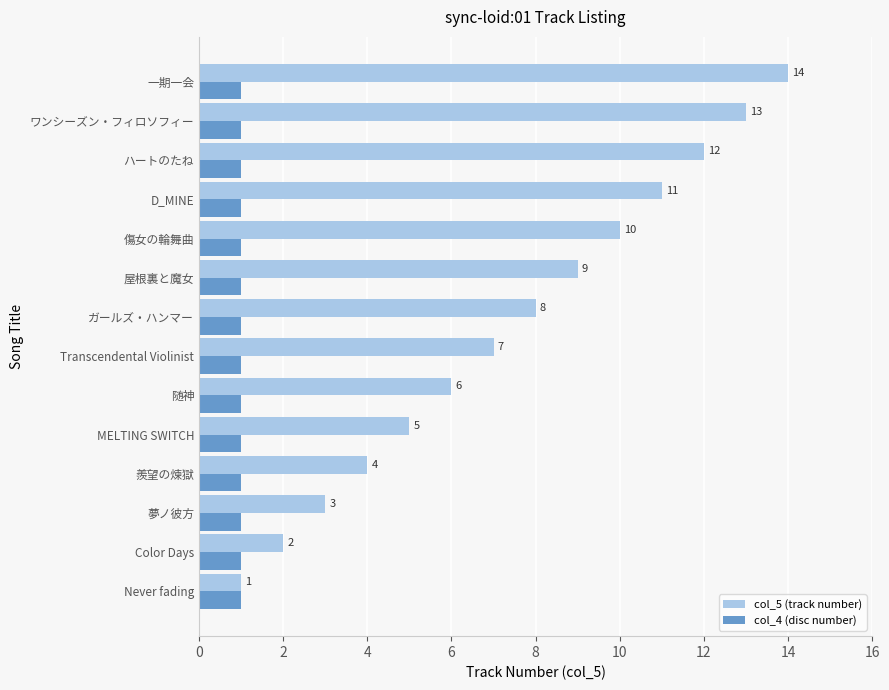

List the series in order of their overall mean, lowest first.

col_4 (disc number), col_5 (track number)